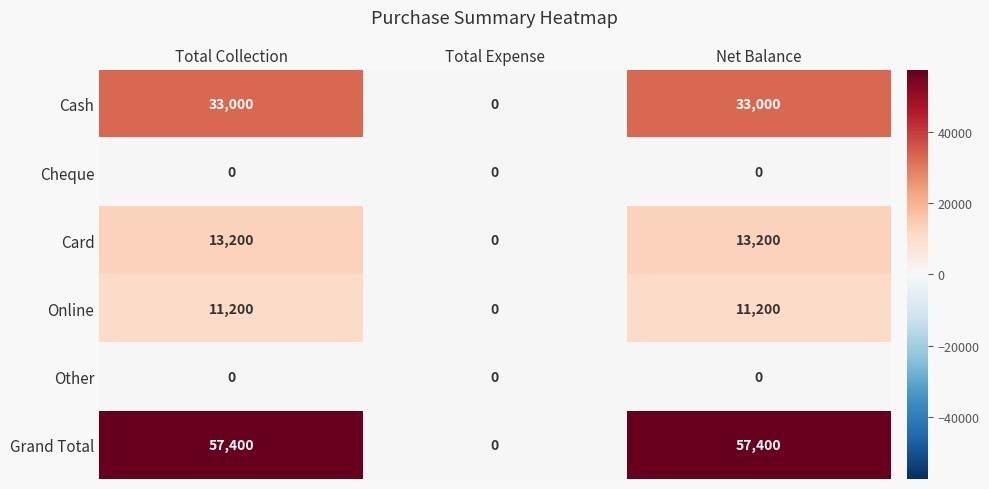

What is the spread (max minus min) of values at Net Balance?

57400